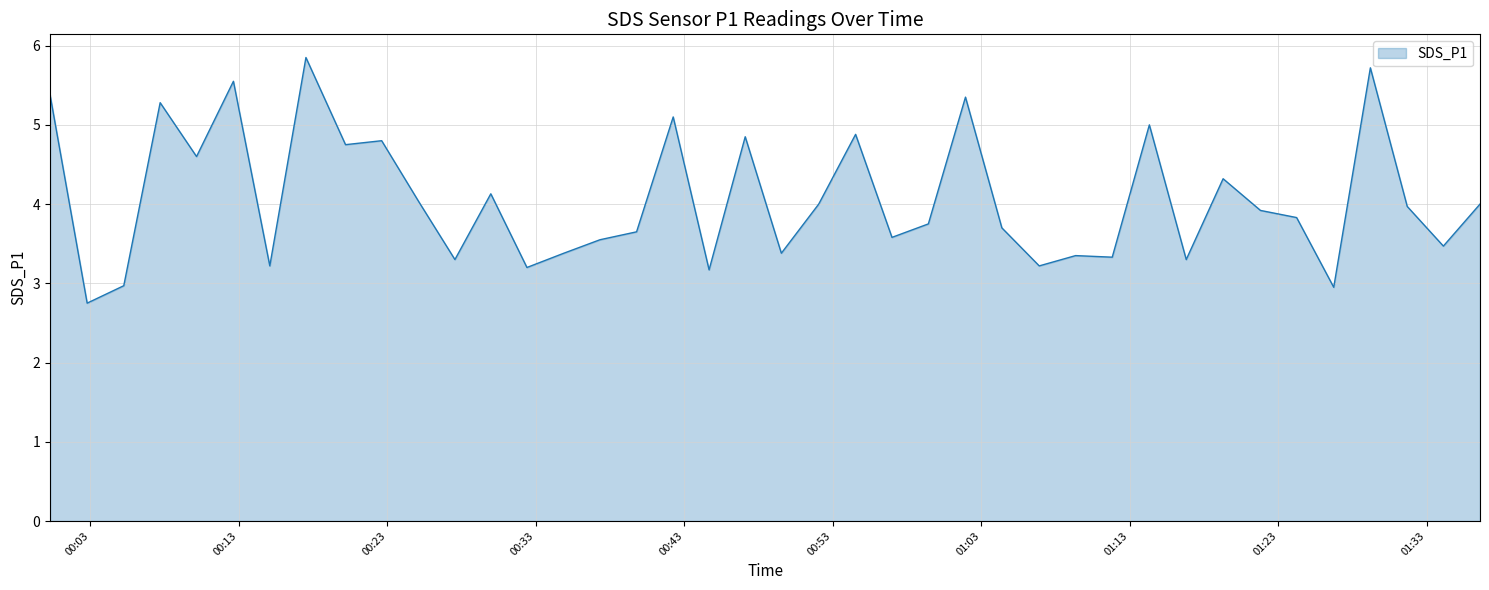

How many series are shown in this chart?

1